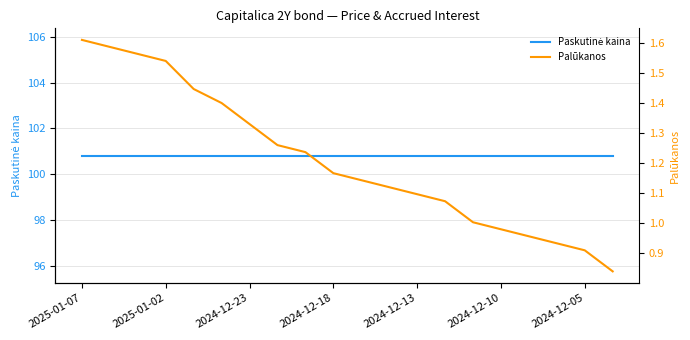

True or false: Palūkanos and Paskutinė kaina cross at least once.

False